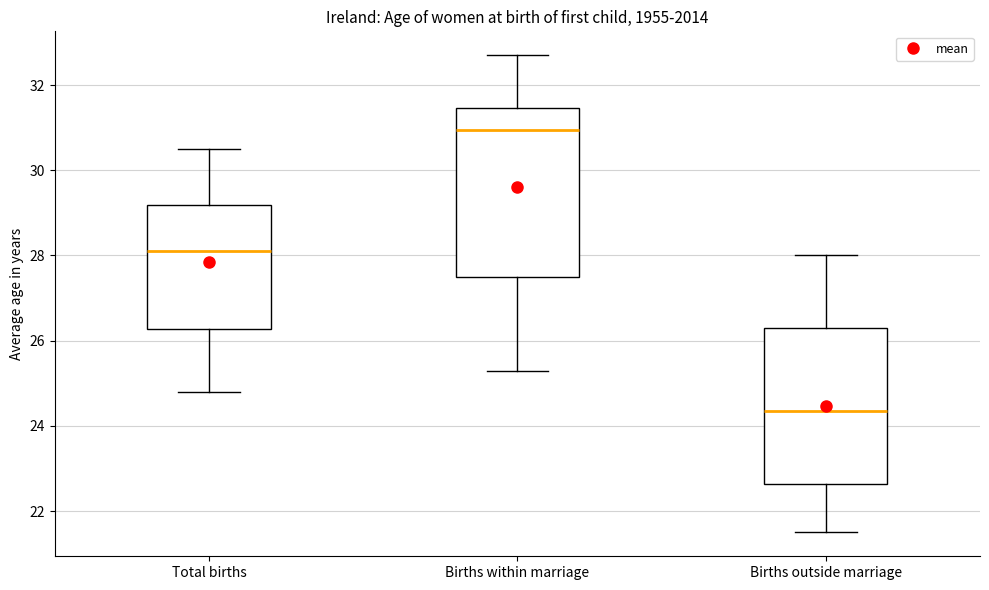

Where does the upper whisker of the box for Births outside marriage end on the y-axis? The values are not printed on the chart, so give them approximately, as read against the axis.

28.0